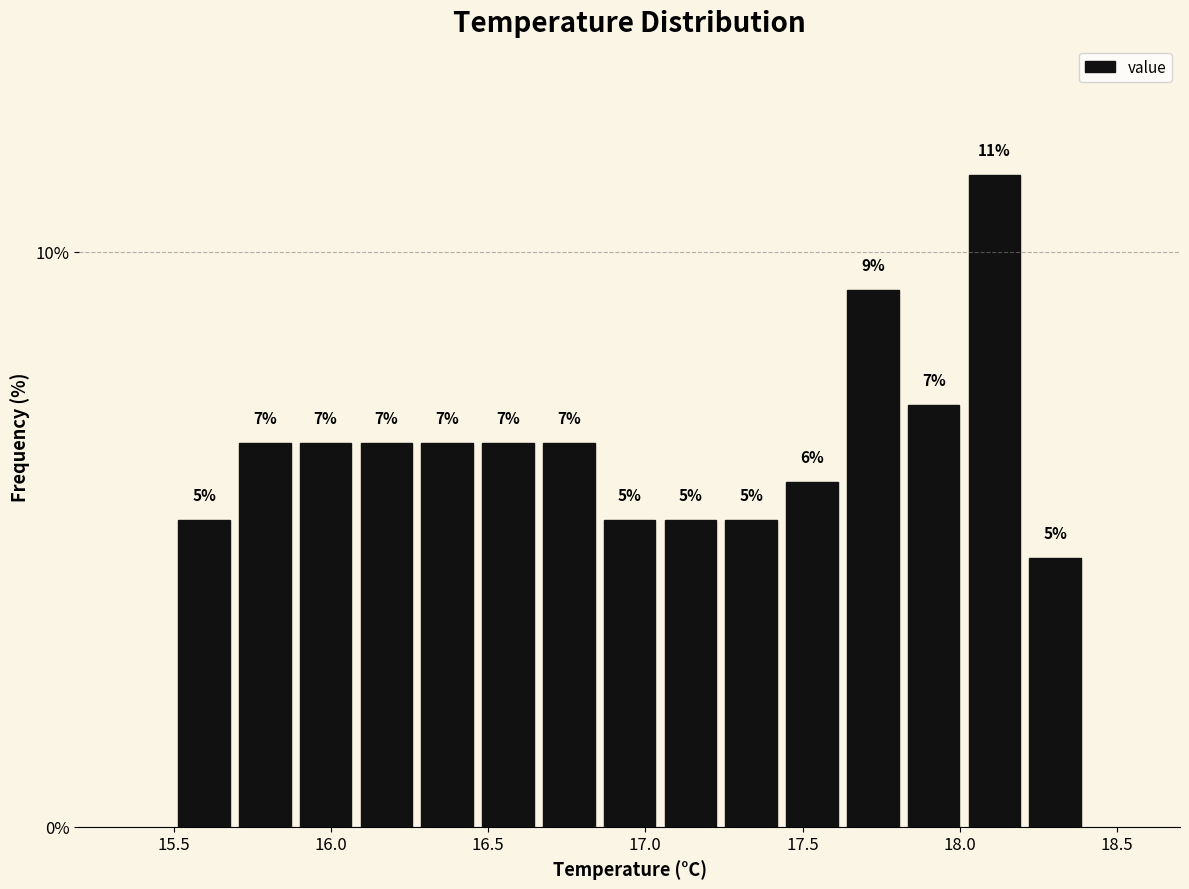

Read against the x-axis, roughly where is the centre of the tallest bar?

18.10